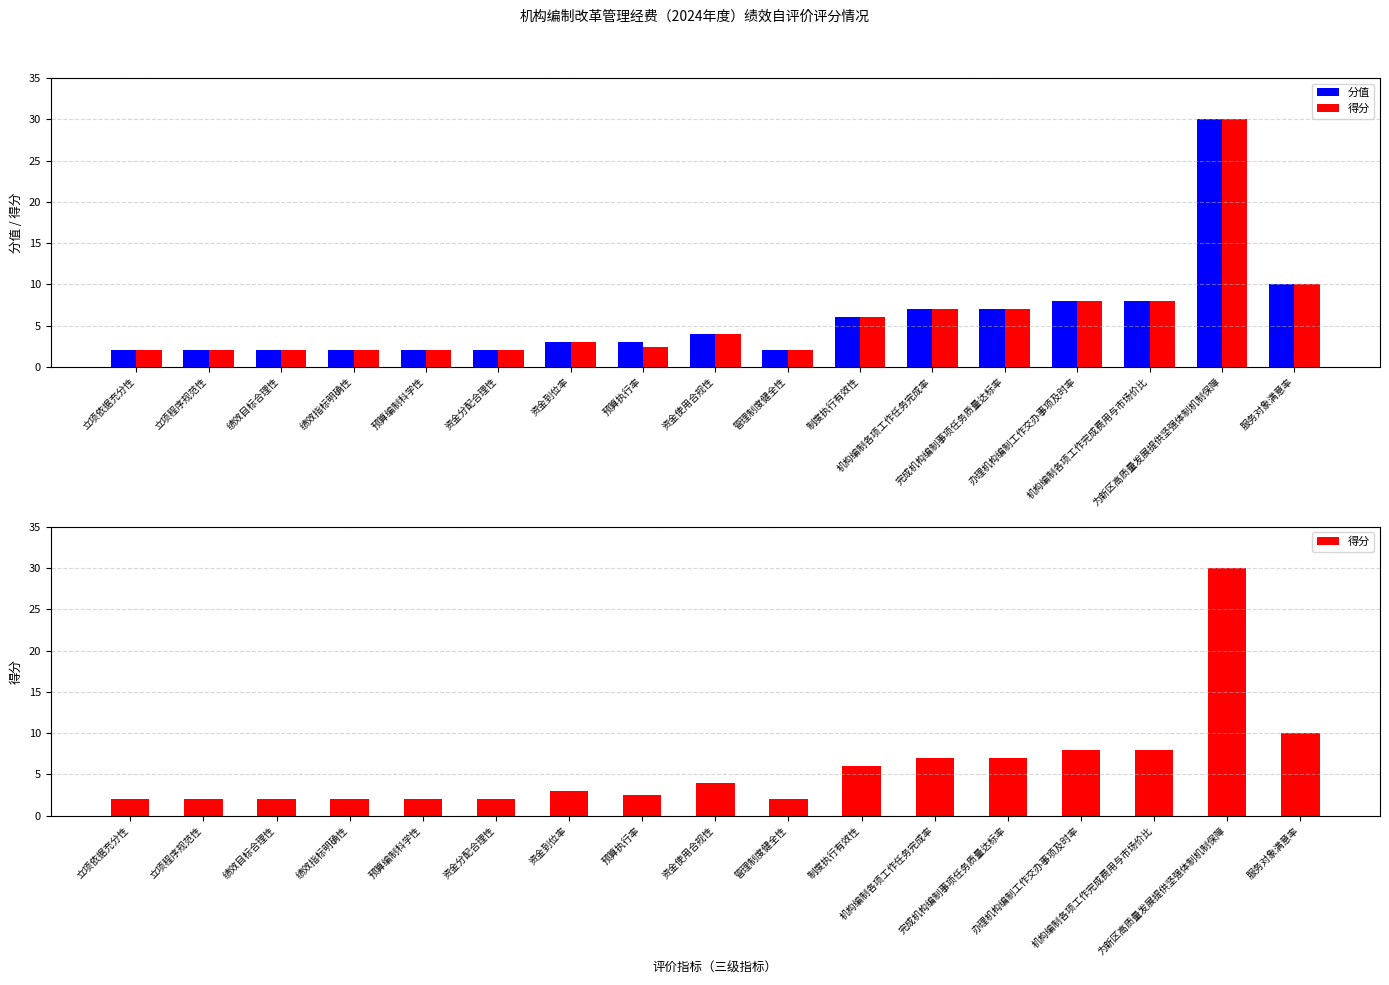

Rank the series by their maximum value, from lowest to highest.

分值, 得分